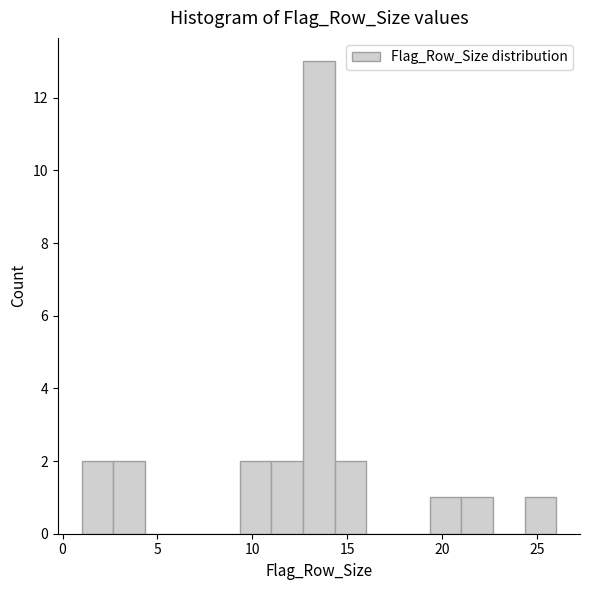

Read against the x-axis, roughly where is the centre of the tallest bar?

13.5